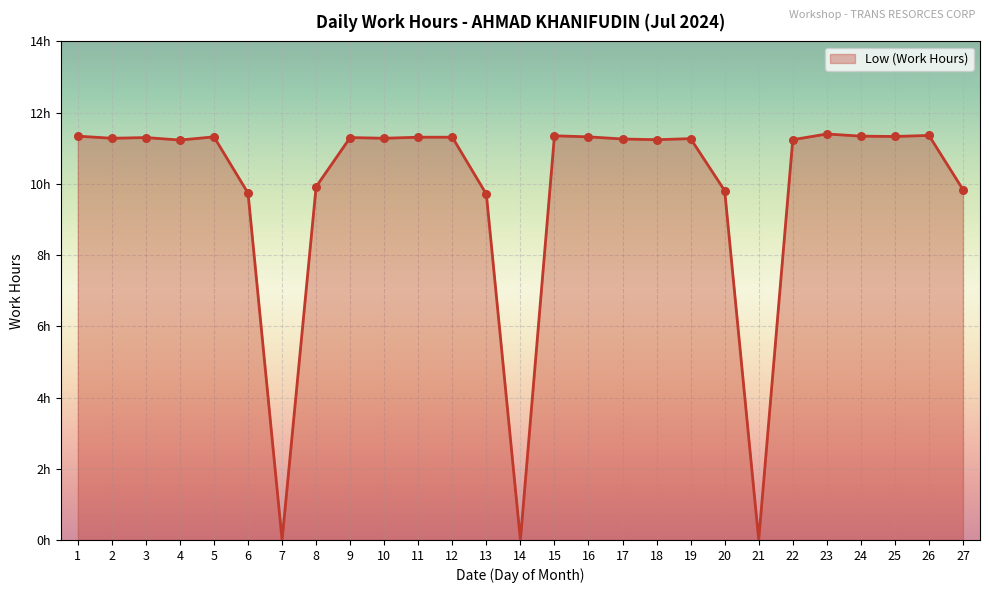

Approximately how many times larger is the value at 2 compared to 16?

1.0